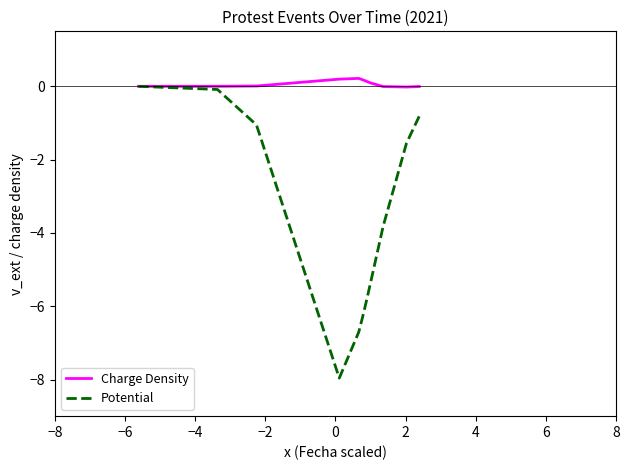

How many data points in Potential are less than -1?

9